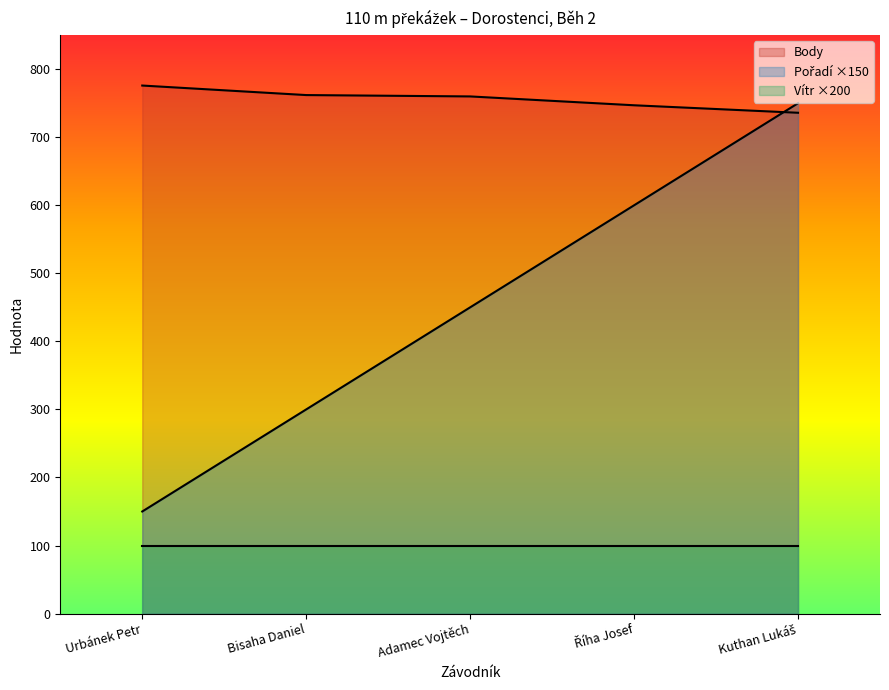

Count the number of data series in this chart.

3